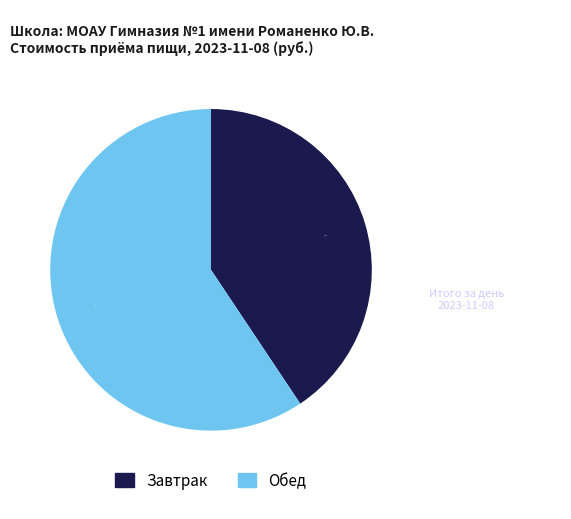

How many segments does this pie chart have?

2